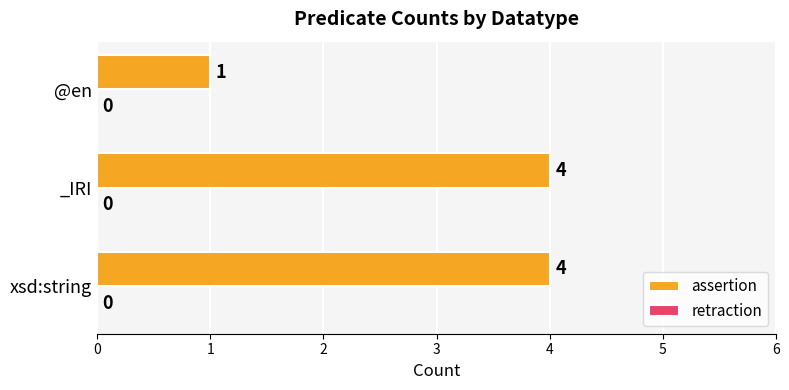

Where is the data nearest to the value 2?

@en